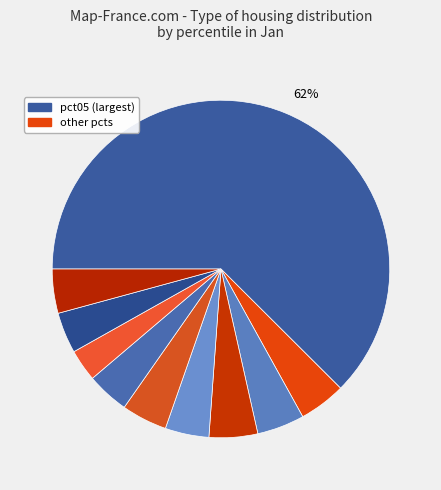

Rank the categories by value from lowest to highest.

pct75, pct85, pct65, pct45, pct95, pct55, pct15, pct25, pct35, pct05